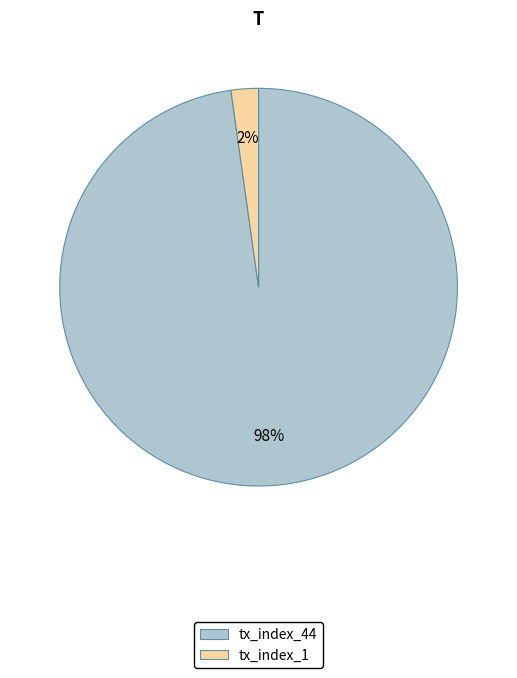

Which slice is the largest?

tx_index_44